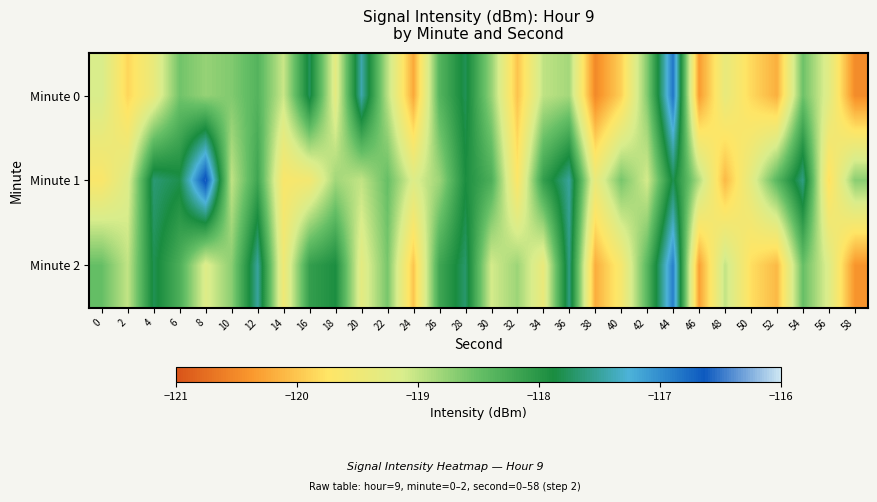

Which series changed the most between 28 and 46?

Minute 2